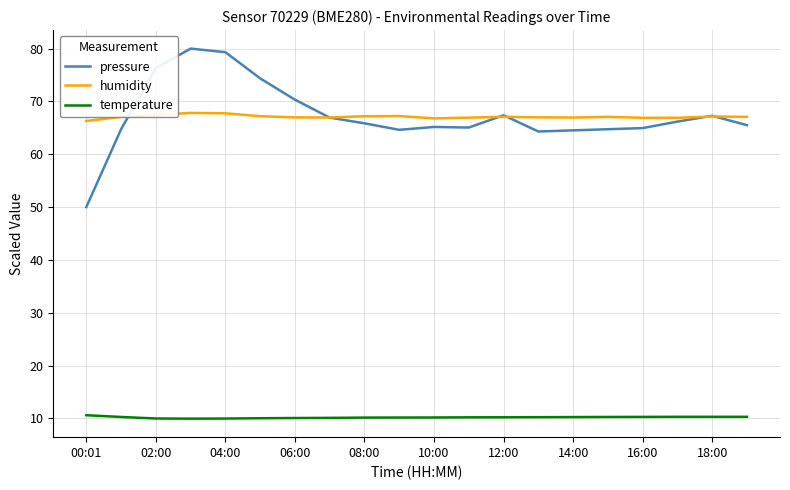

Which series has the widest spread of values?

pressure